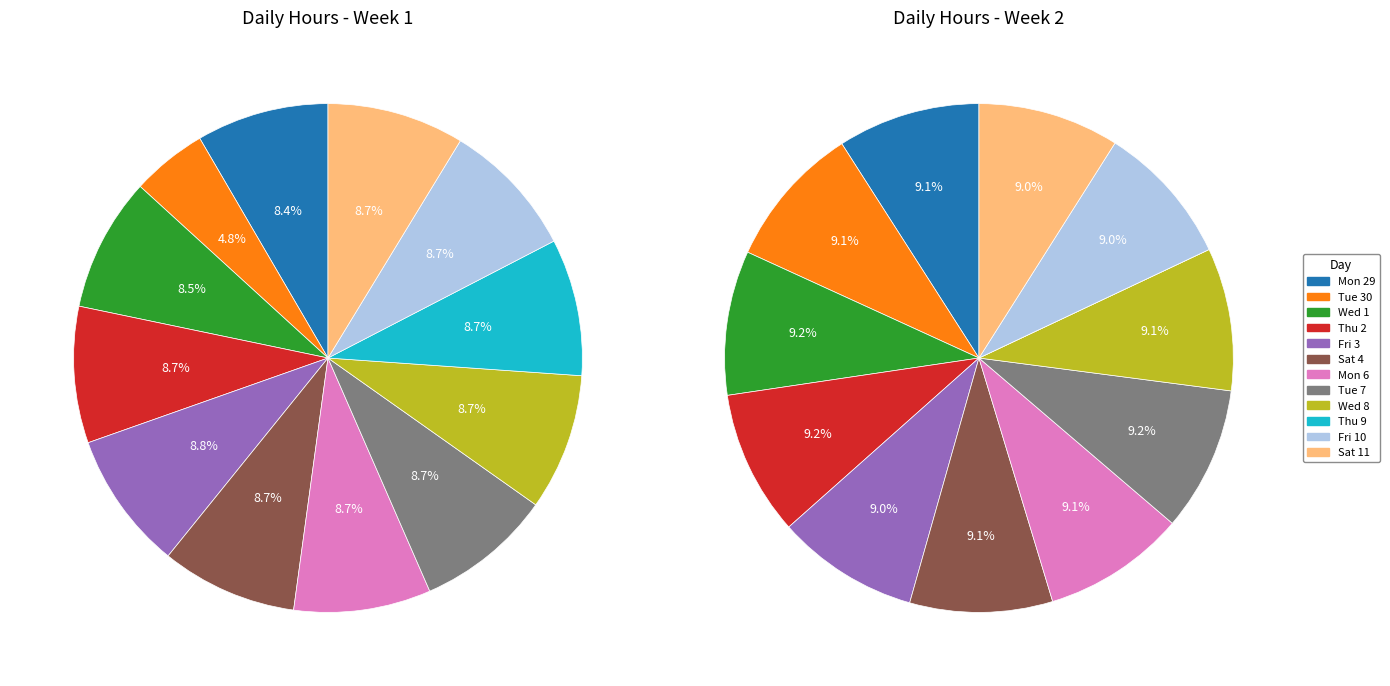

Approximately how many times larger is the value at Fri 10 compared to Fri 3?

1.0